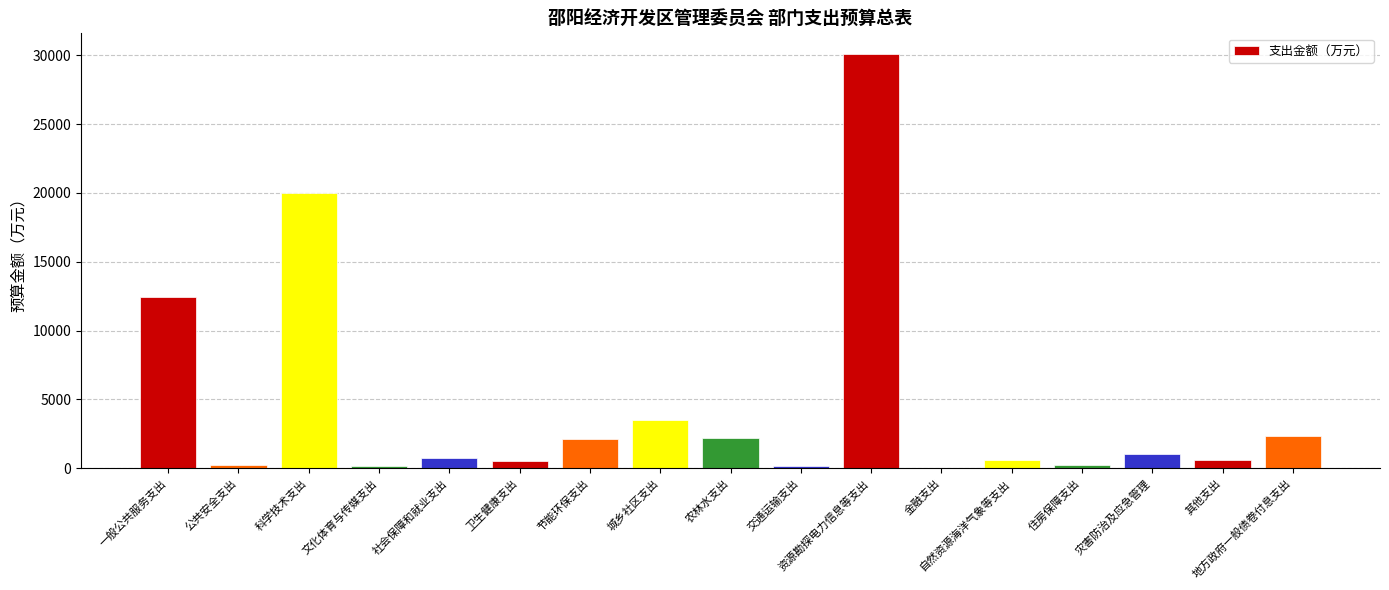

What is the sum of all values?

77093.5